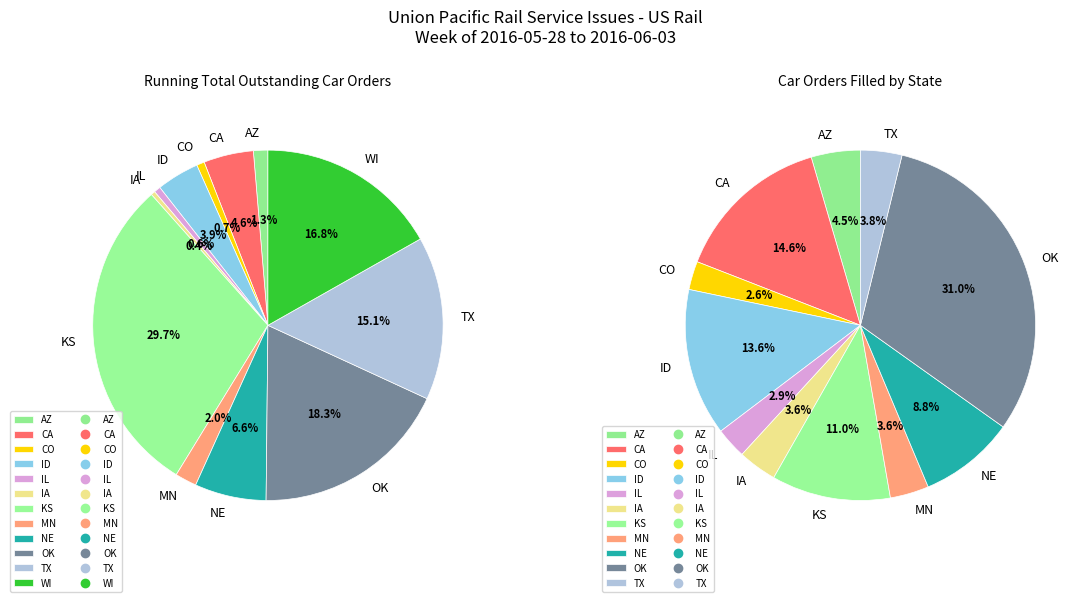

Which slice is the largest?

KS